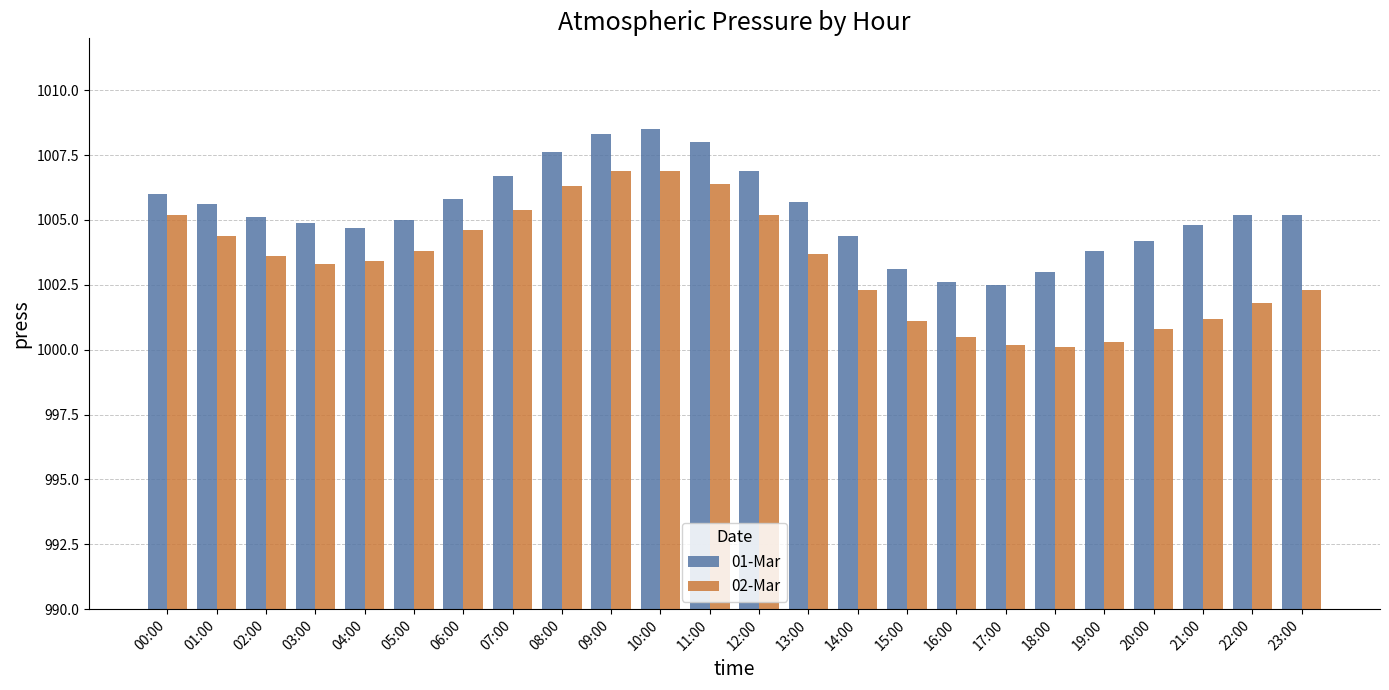

Between 12:00 and 20:00, which series saw the biggest shift?

02-Mar